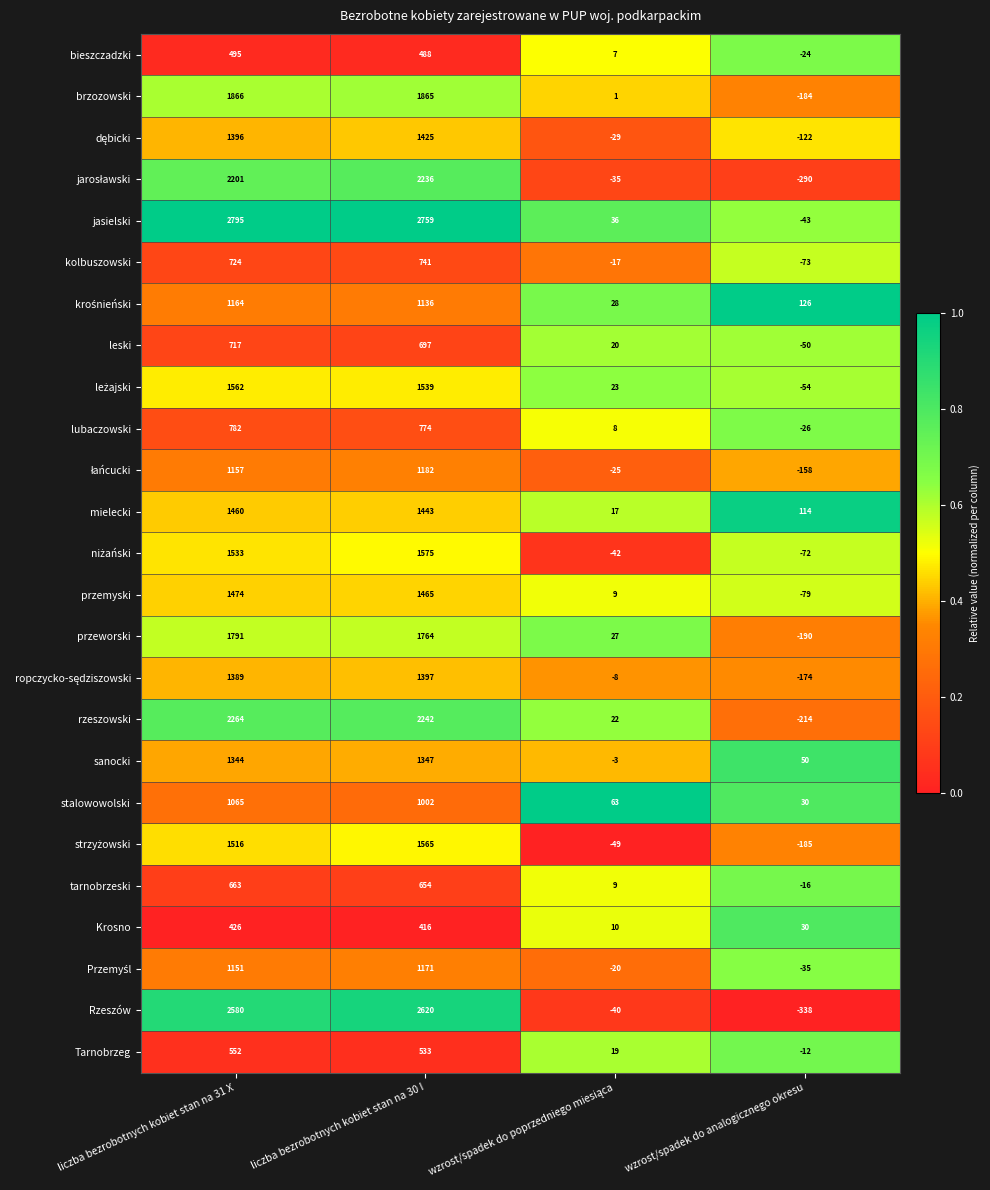

What is the difference between the maximum and minimum values in the brzozowski series?

2050